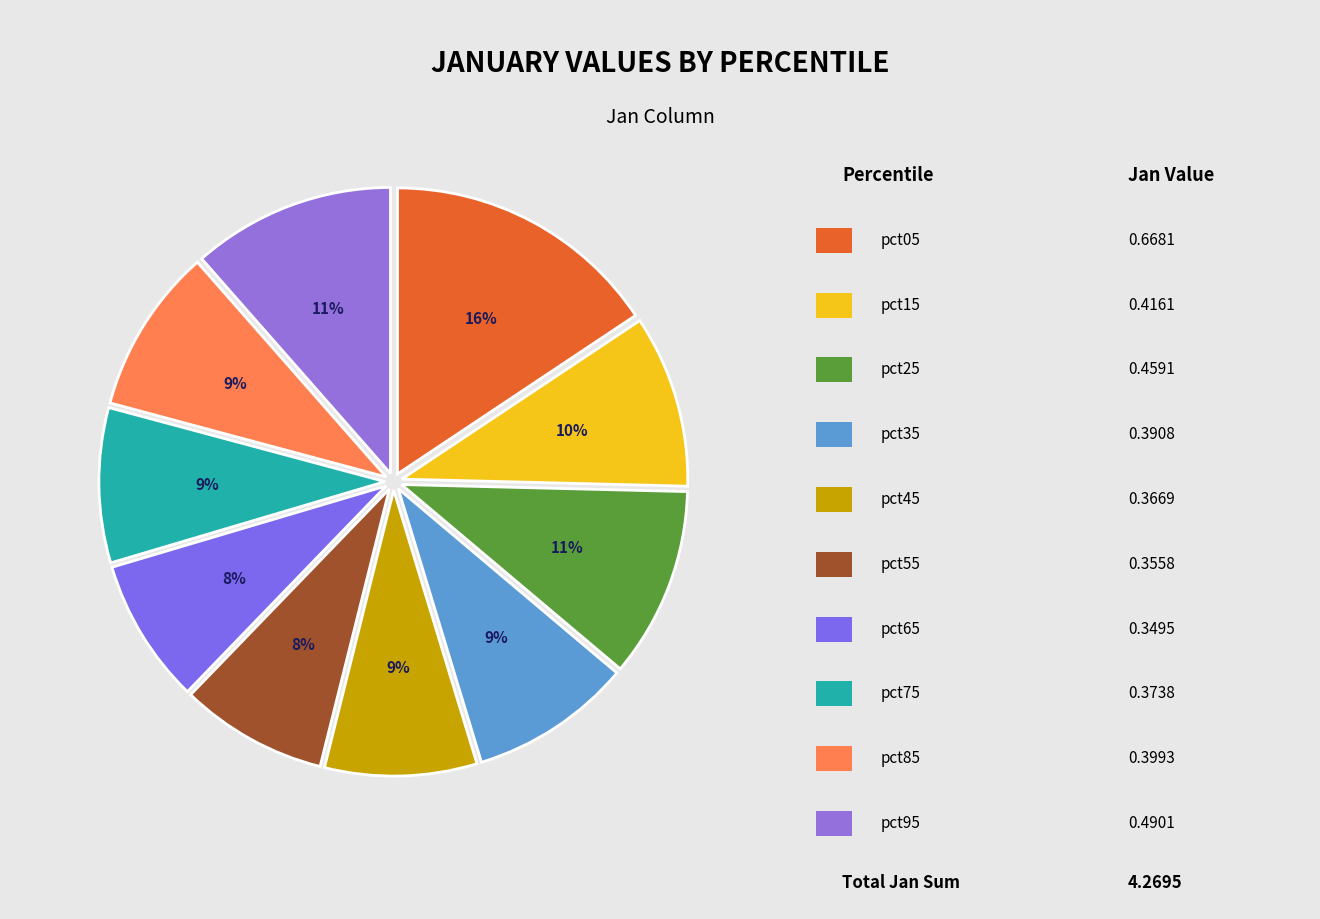

How many slices are in this pie chart?

10